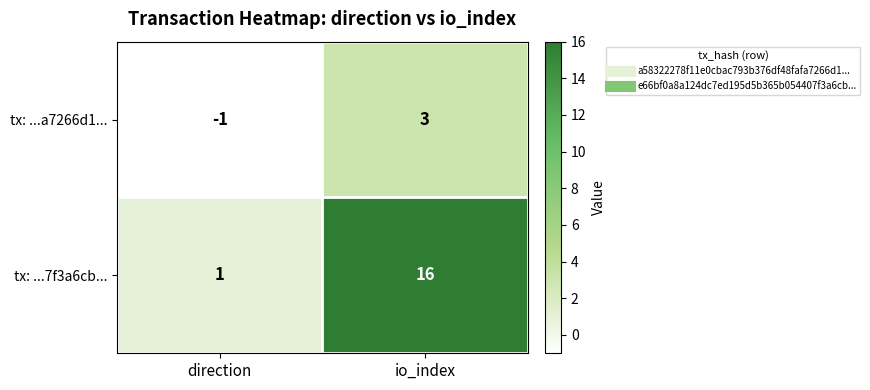

What is the difference between the maximum and minimum values in the tx: ...a7266d1... series?

4